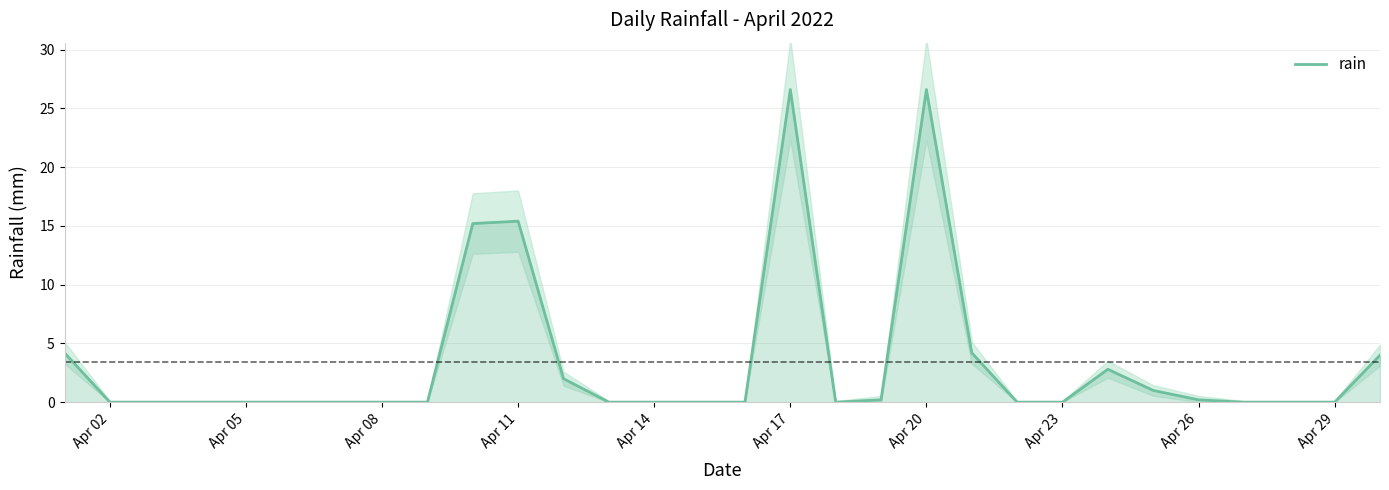

True or false: there are more than 1 points higher than both neighbors.

True